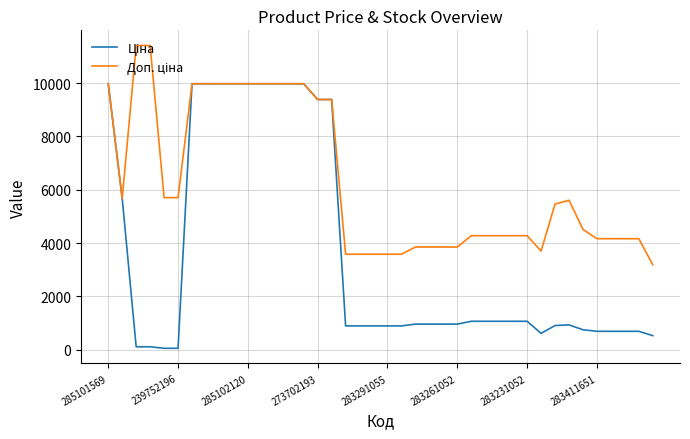

What is the greatest value displayed?

11410.0